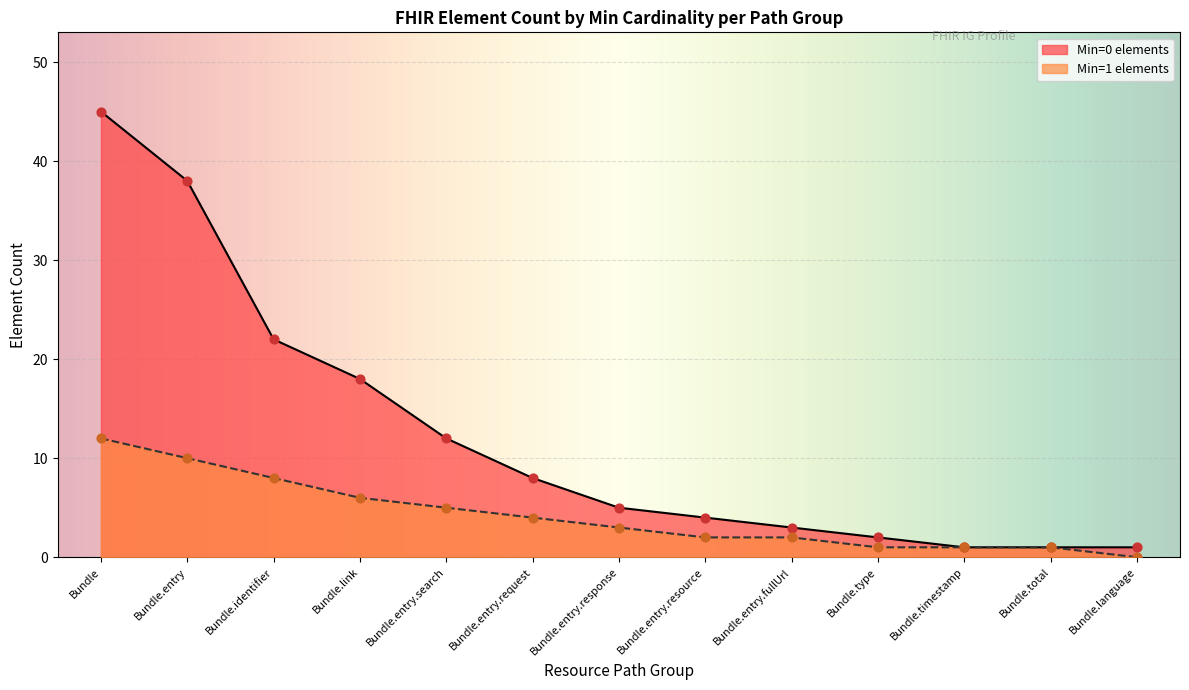

Which series reaches the maximum Y coordinate?

Min=0 count